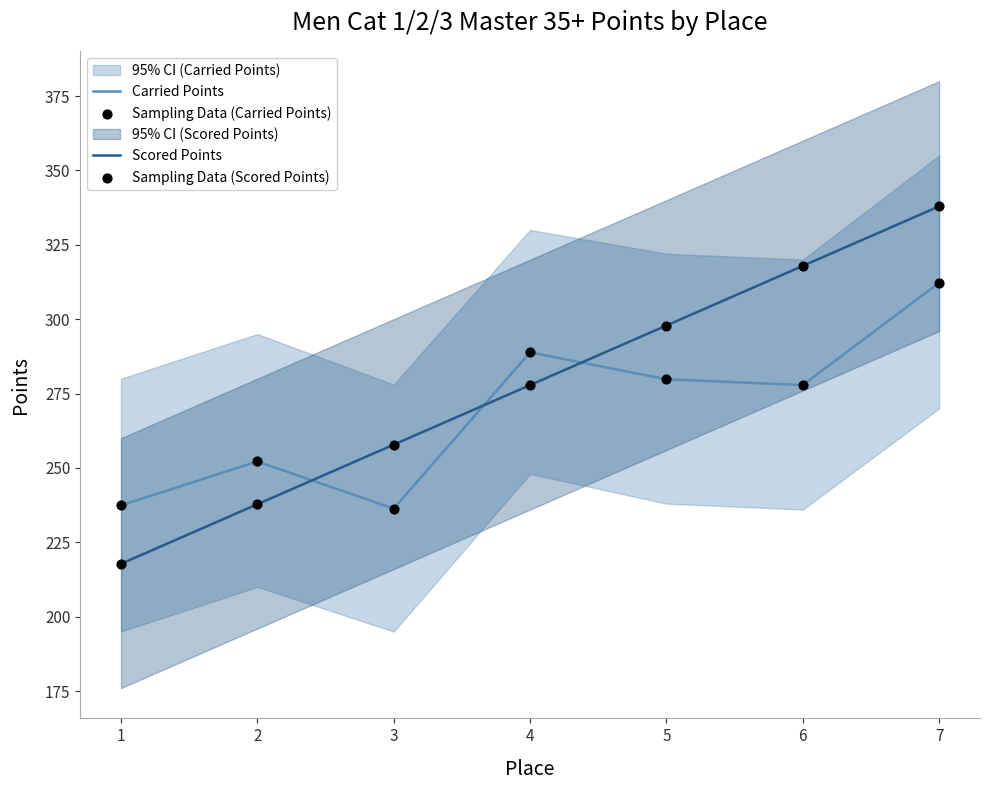

Which series has the largest total across all categories?

Scored Points